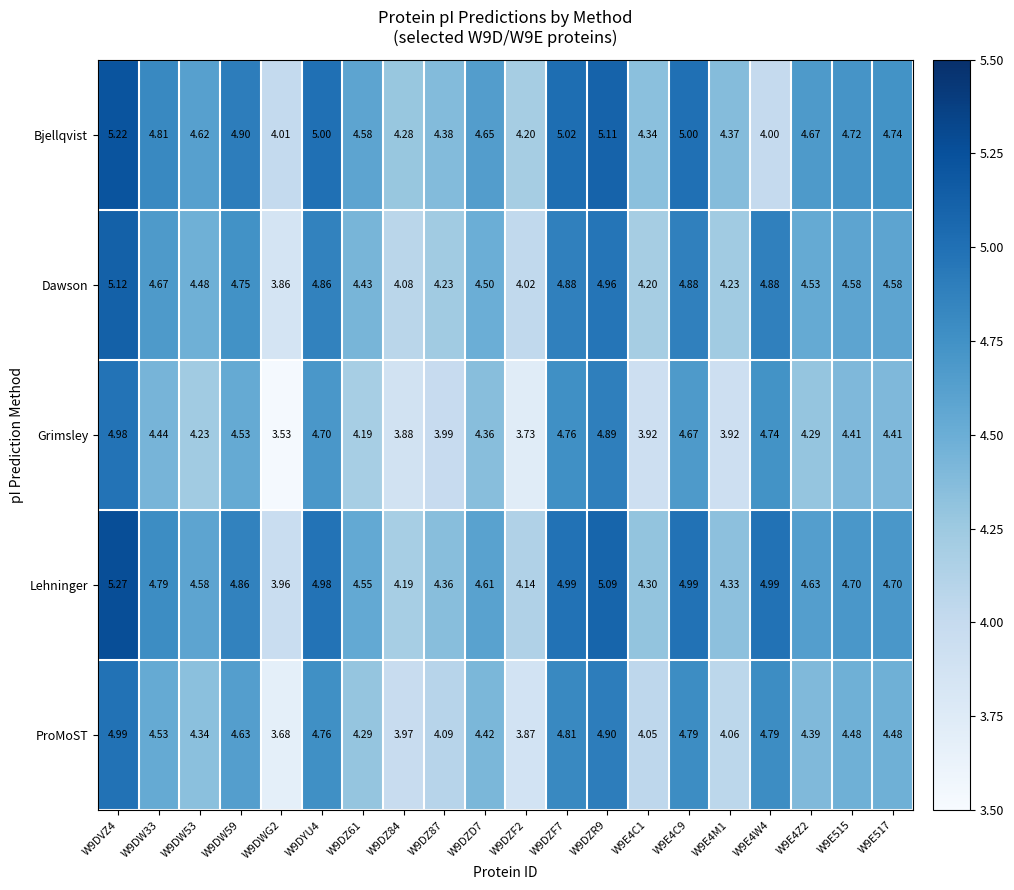

Which series has the largest total across all categories?

Lehninger